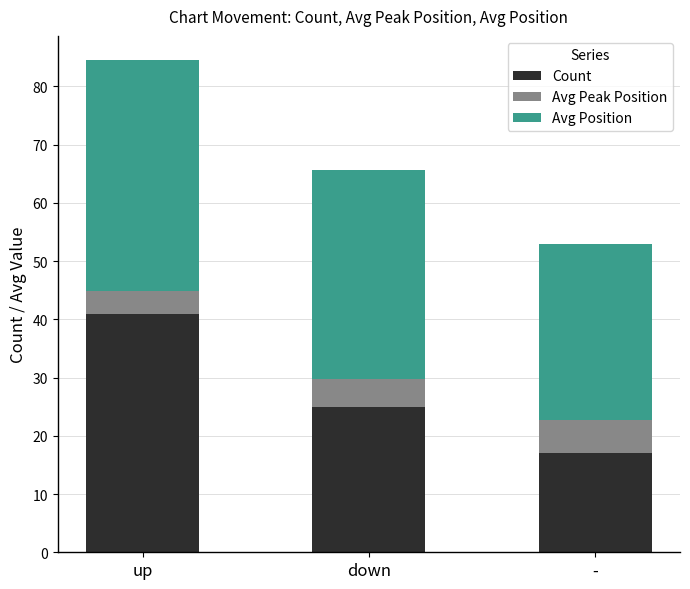

Reading left to right, list the values for the up series.

41.0	25.0	17.0